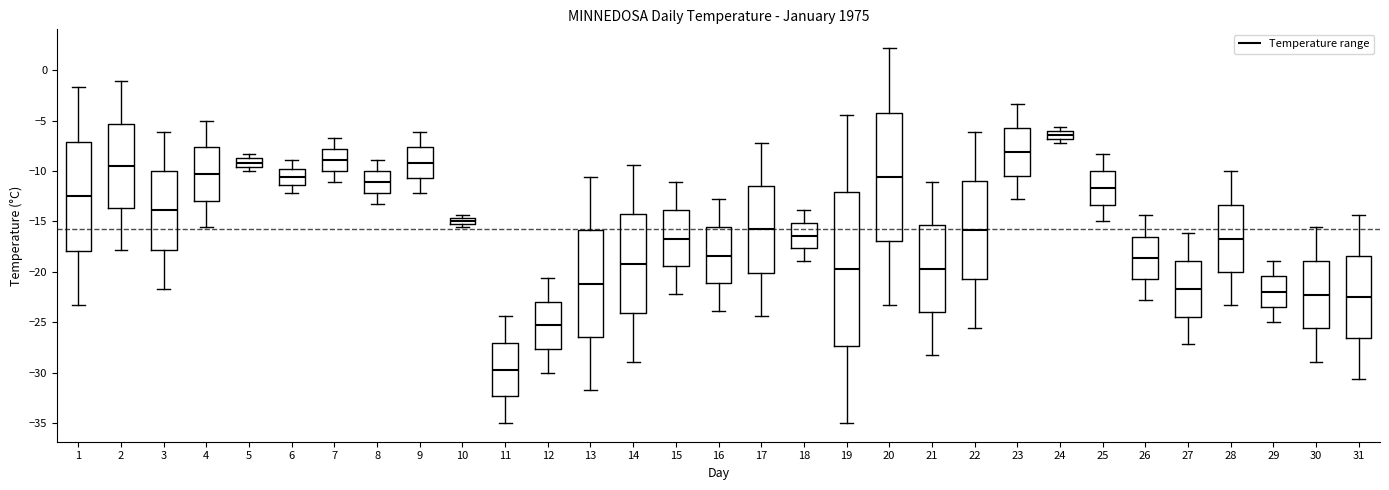

Where does the lower whisker of the box at x = 29 end on the y-axis? The values are not printed on the chart, so give them approximately, as read against the axis.

-25.0